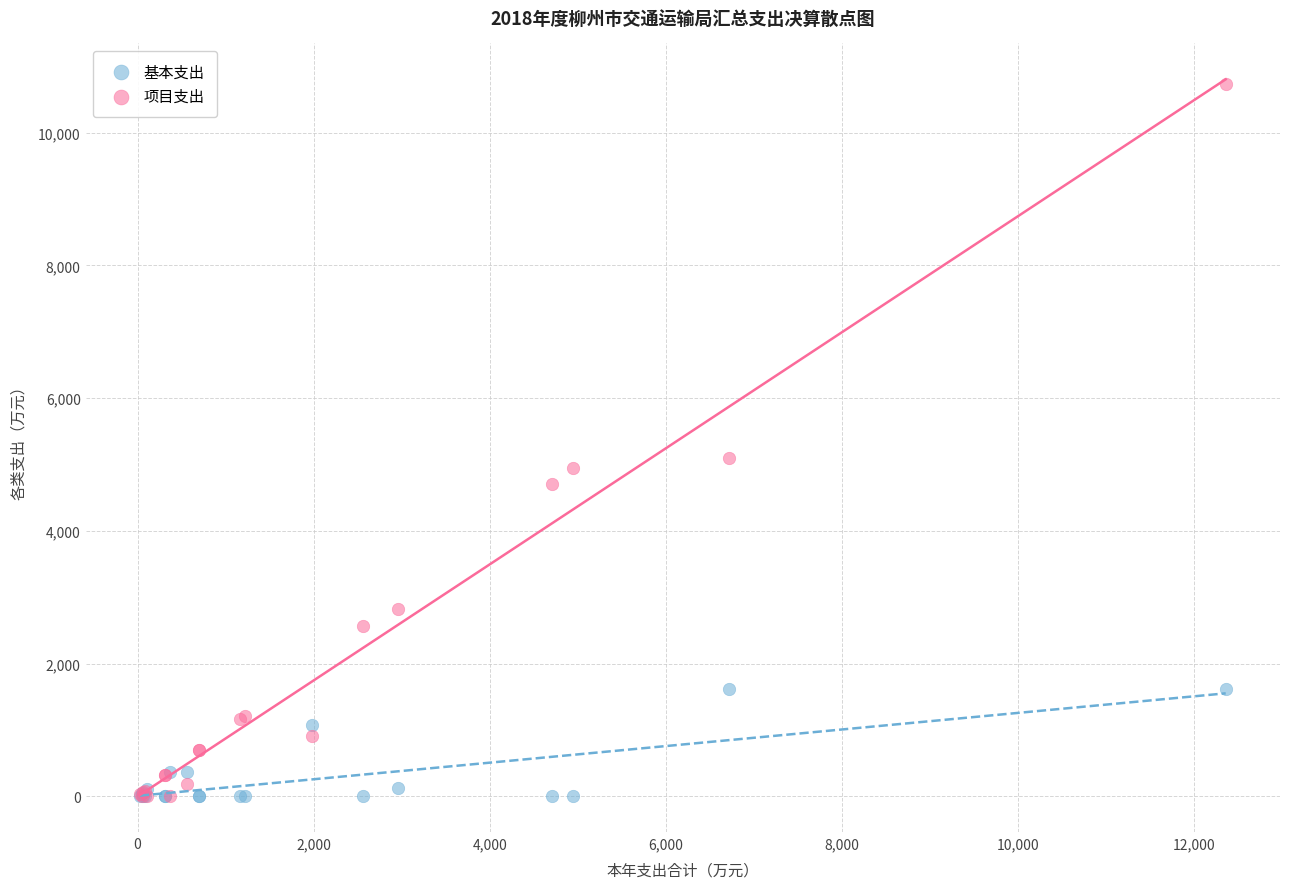

Across all series, what Y value is closest to 5368?

5100.3